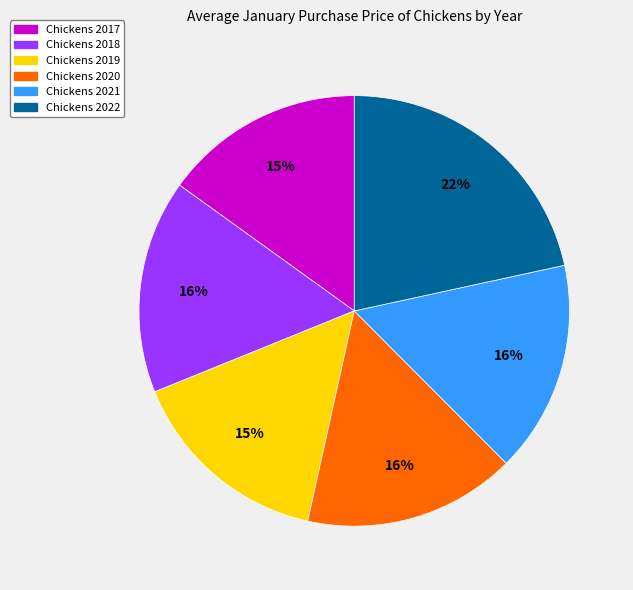

Is there a majority slice in this chart?

No